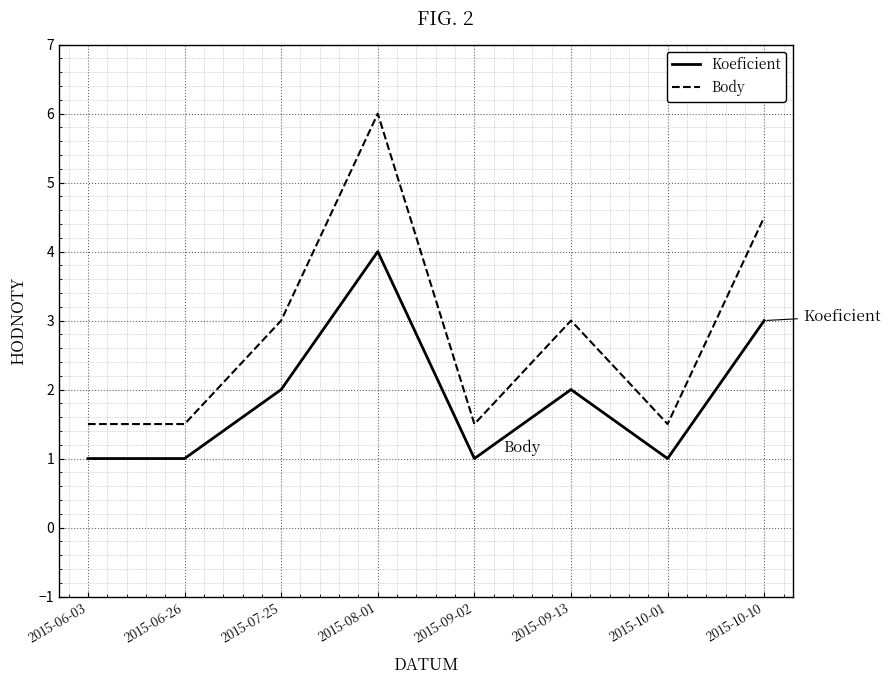

What position from the right is 2015-09-13?

3